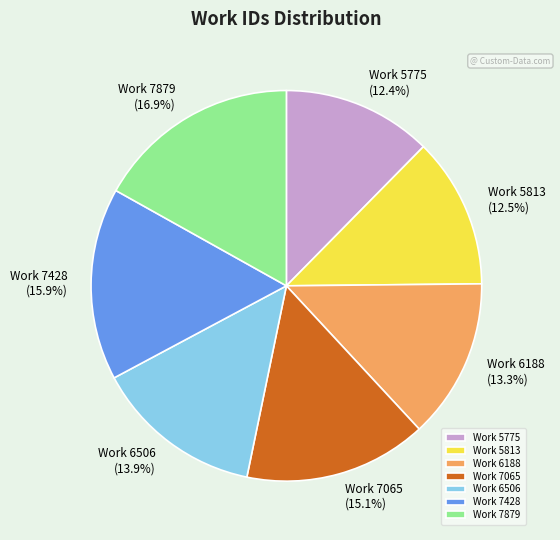

What portion of the pie excludes Work 6188?

86.7%